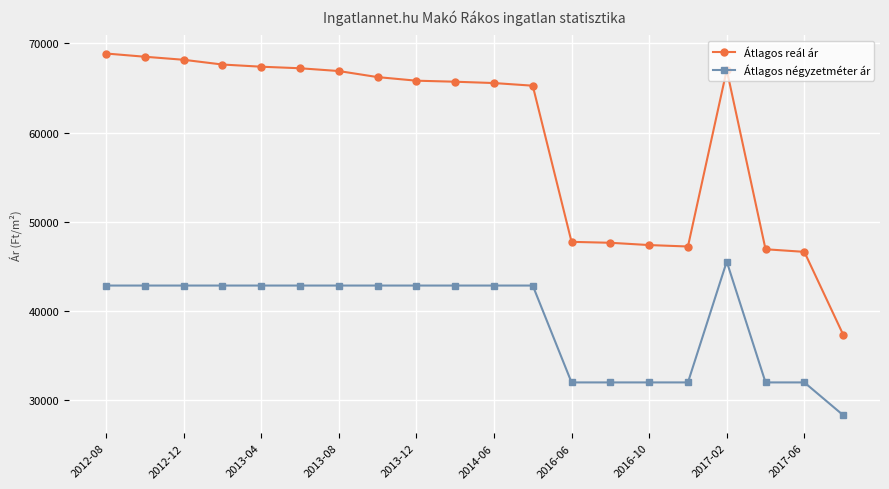

What is the maximum value for Átlagos négyzetméter ár?

45545